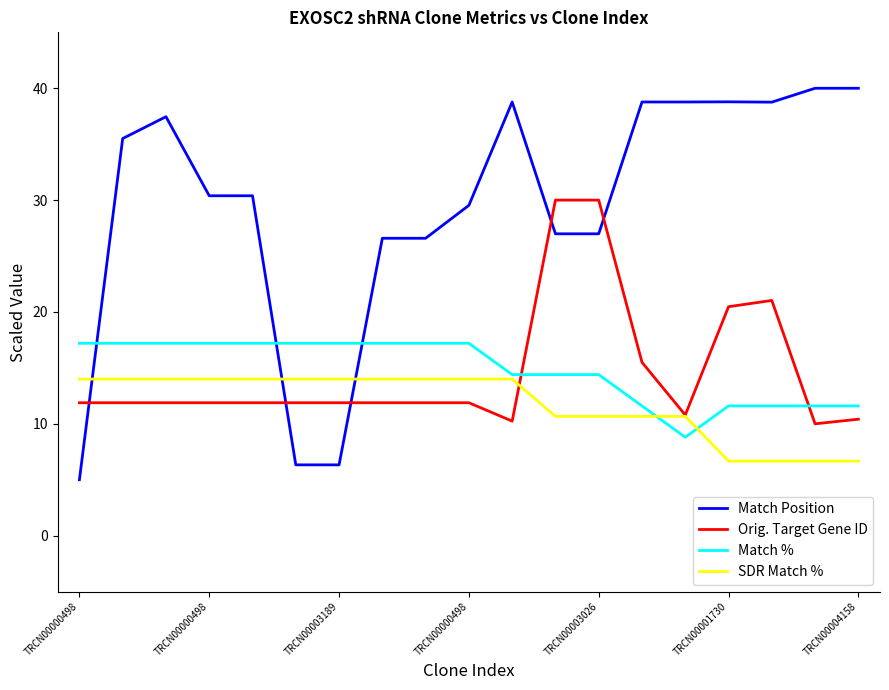

What is the lowest value of the SDR Match % series?

6.7